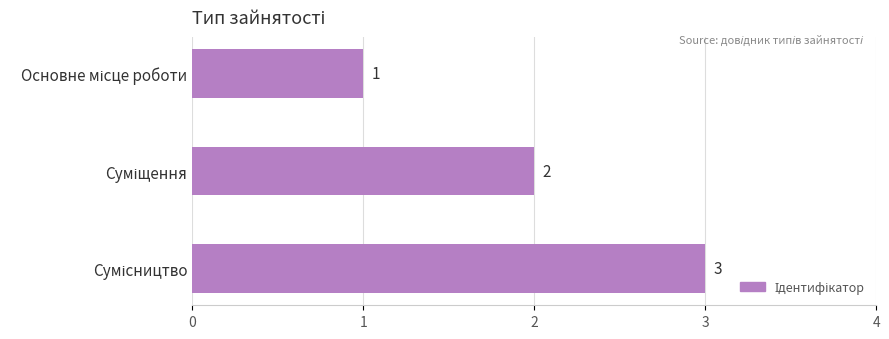

How many values are between 1 and 3?

3